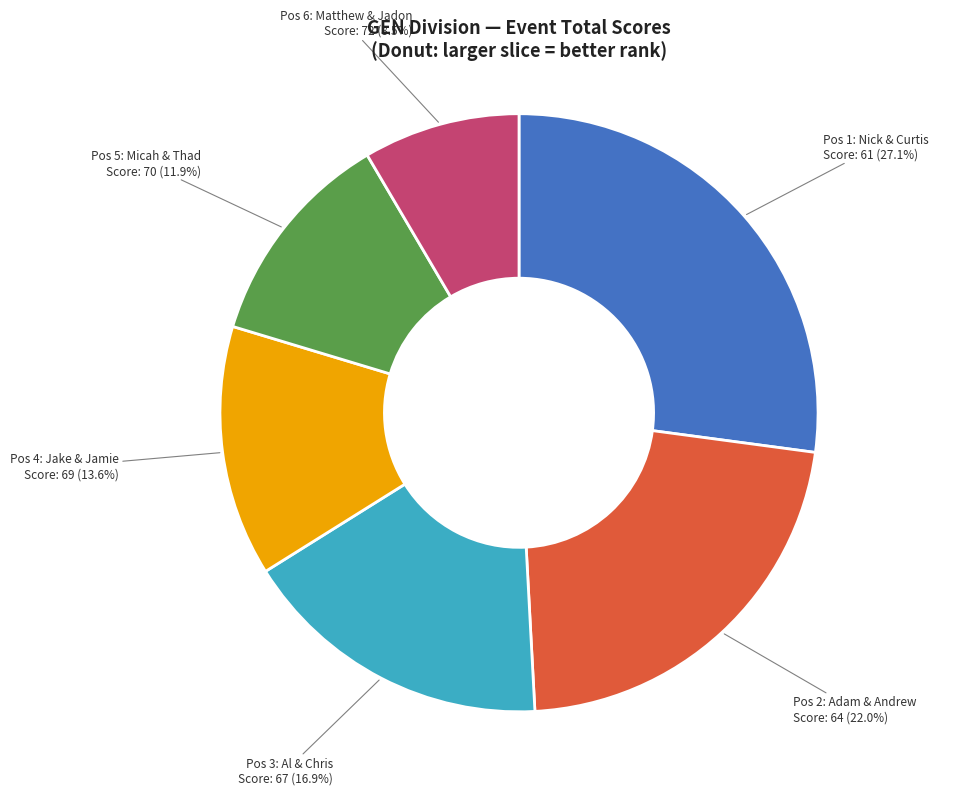

Is there a majority slice in this chart?

No